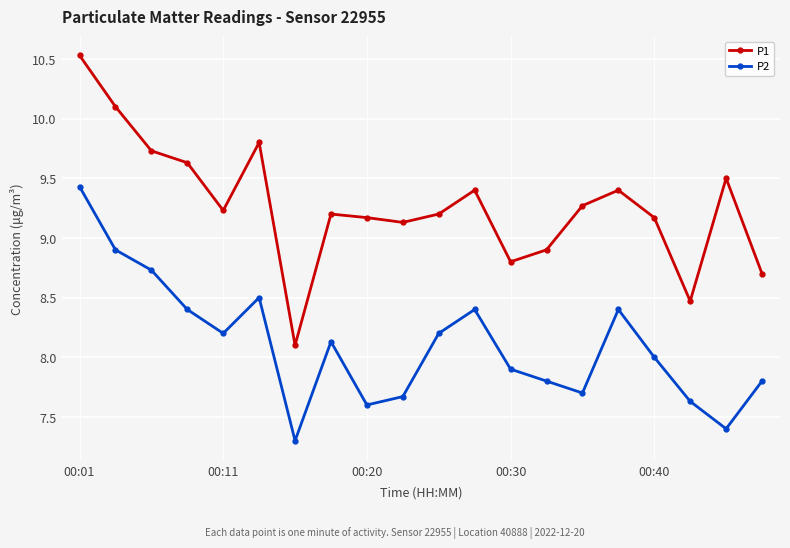

What is the difference between the maximum and minimum values in the P2 series?

2.1